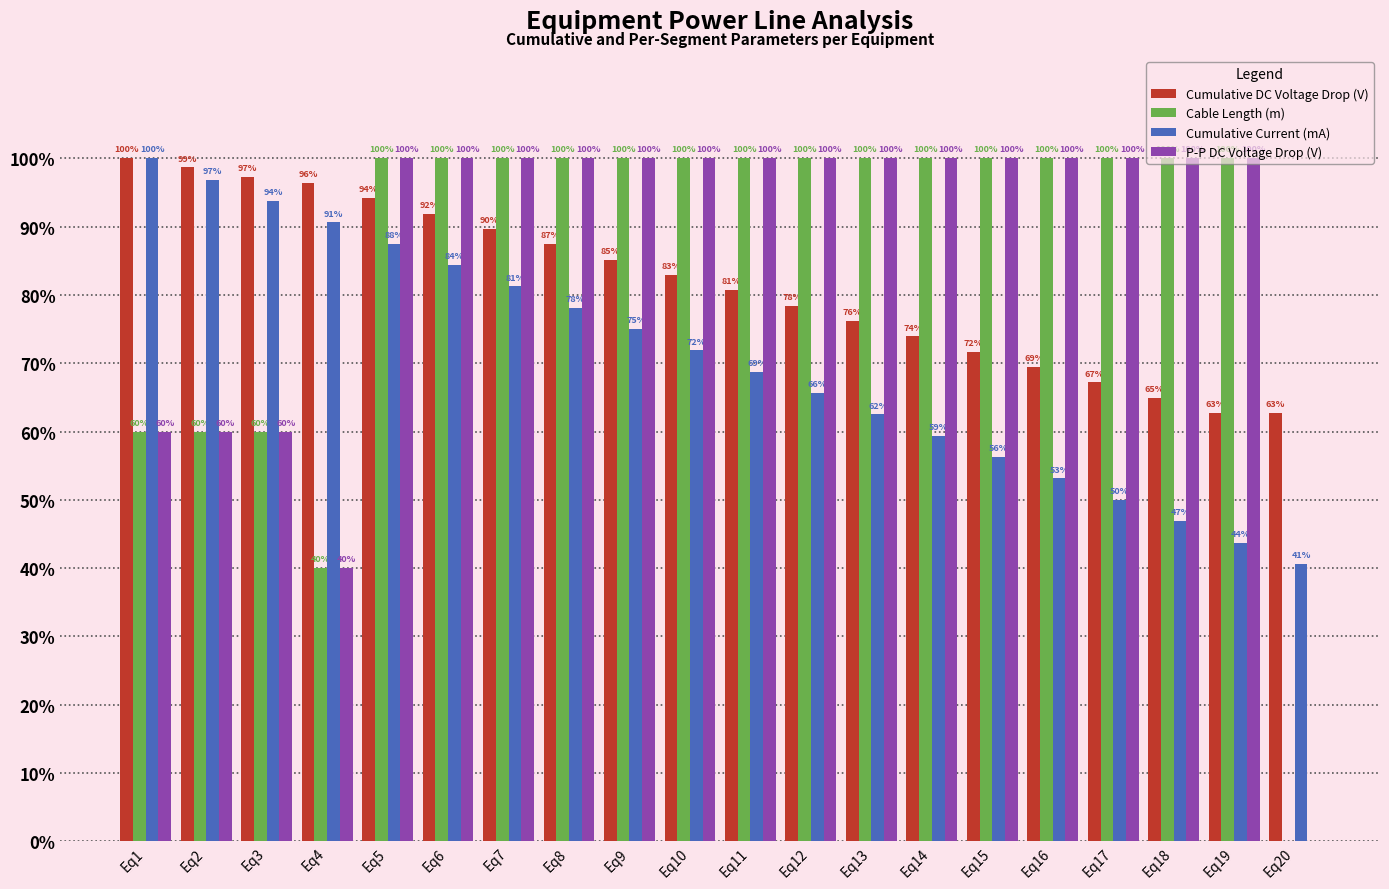

True or false: Cumulative Current (mA) has a value of 11.7 at Eq17.

False